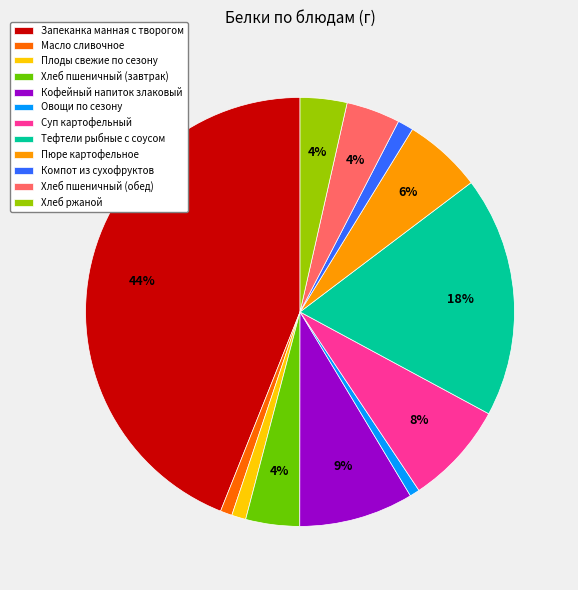

Do Хлеб пшеничный (завтрак) and Хлеб пшеничный (обед) together represent more than half of the pie?

No